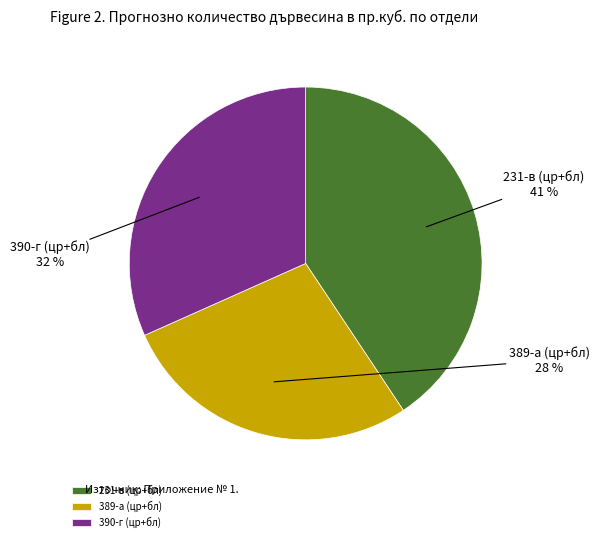

Combined, do 231-в (цр+бл) and 390-г (цр+бл) account for over 50%?

Yes